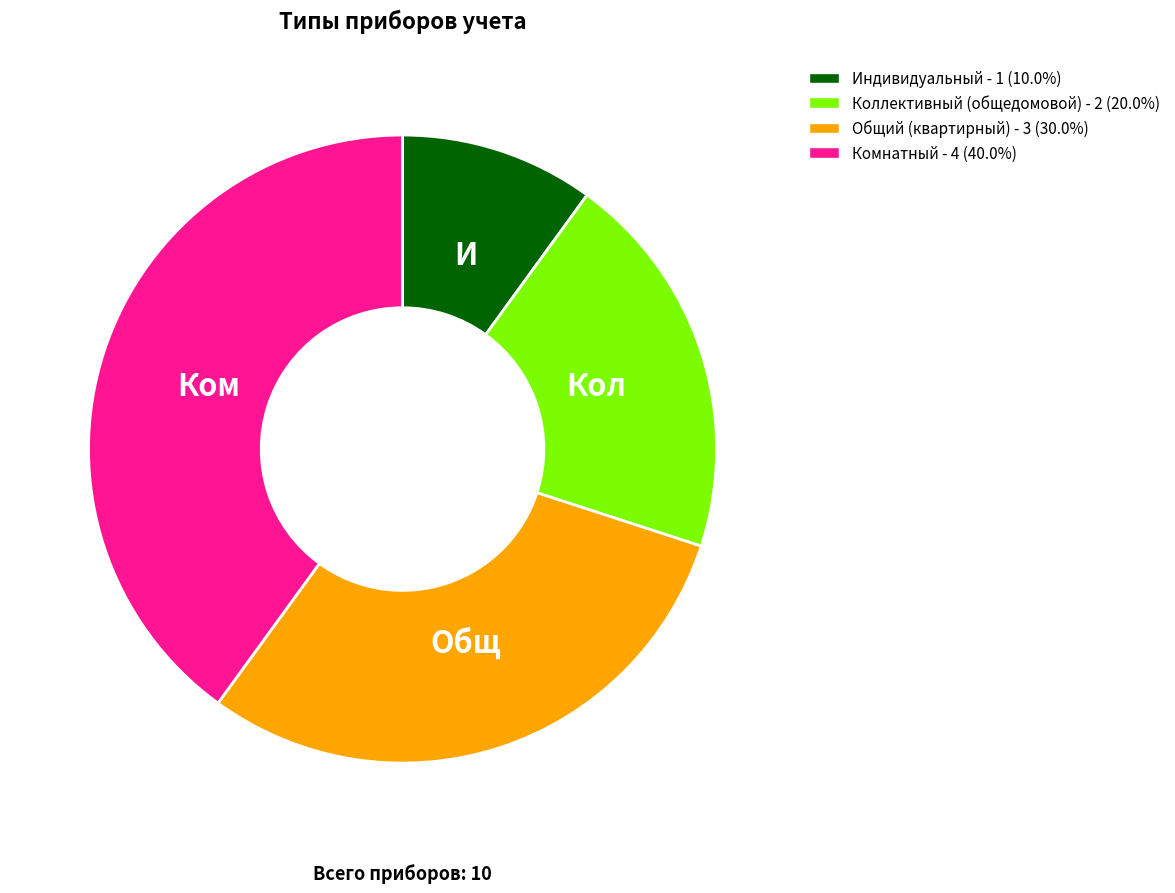

Is it true that Индивидуальный is 4% of the pie?

False